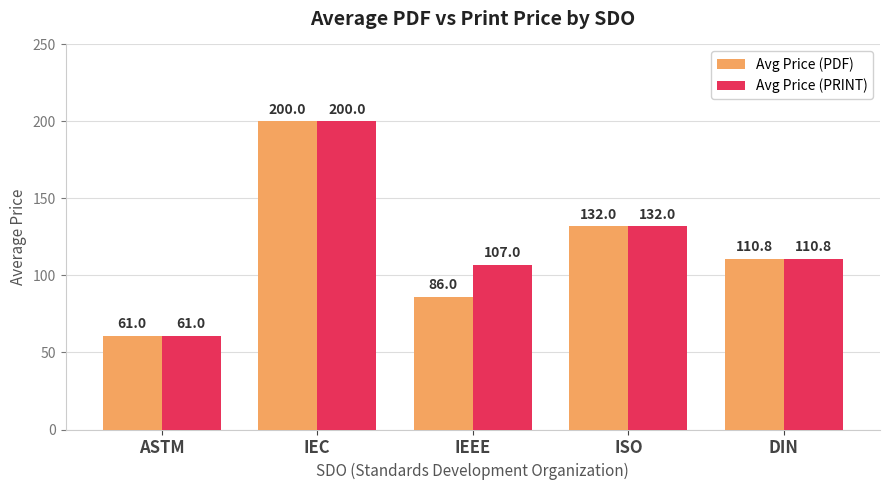

The Avg Price (PRINT) series shows 92.1 at IEC. True or false?

False